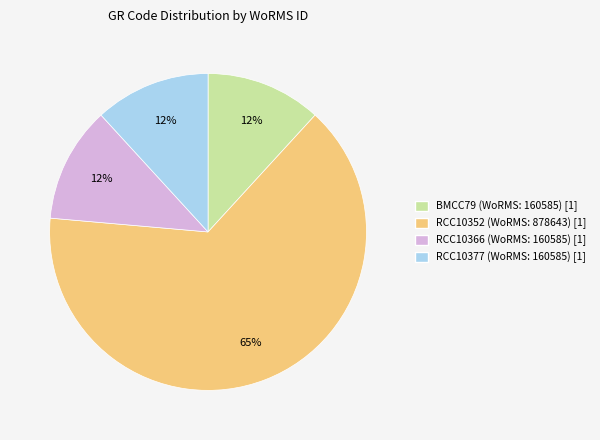

True or false: RCC10377 accounts for 12% of the total.

True